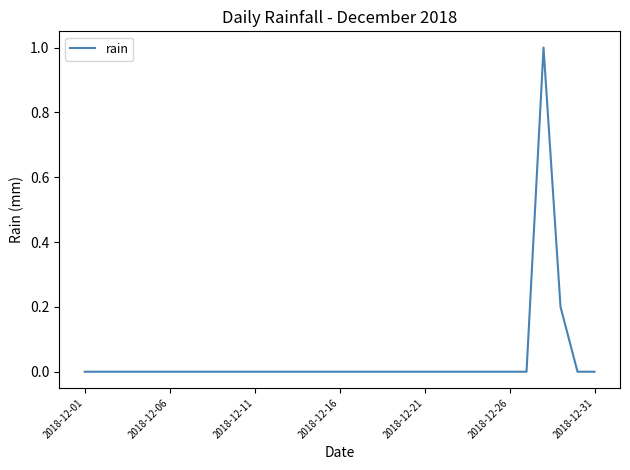

What is the maximum value shown in the chart?

1.0